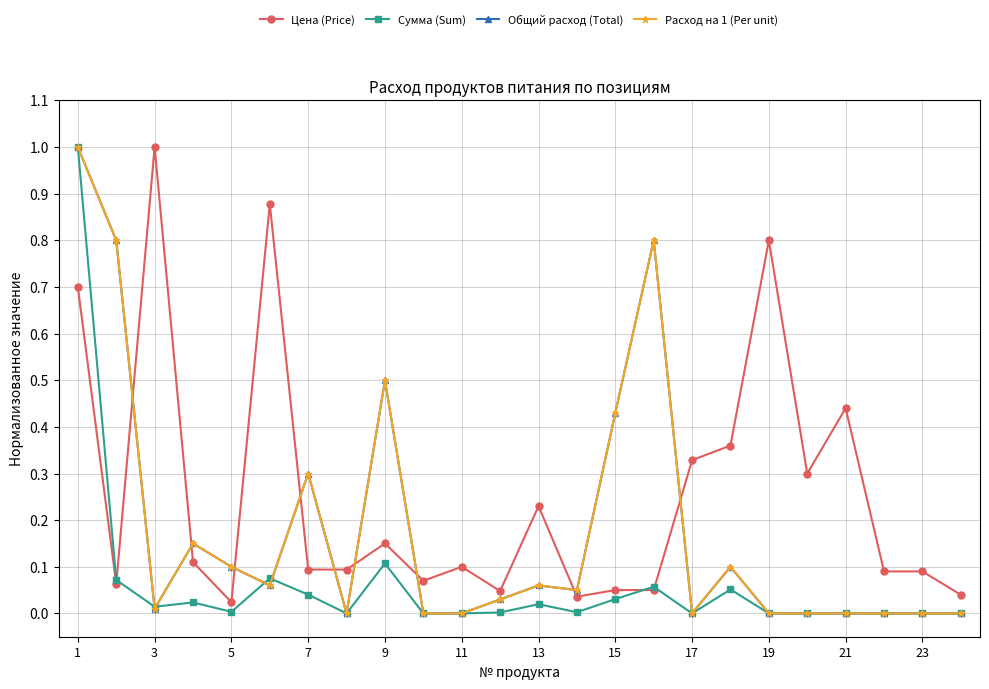

How many lines are shown in the chart?

4